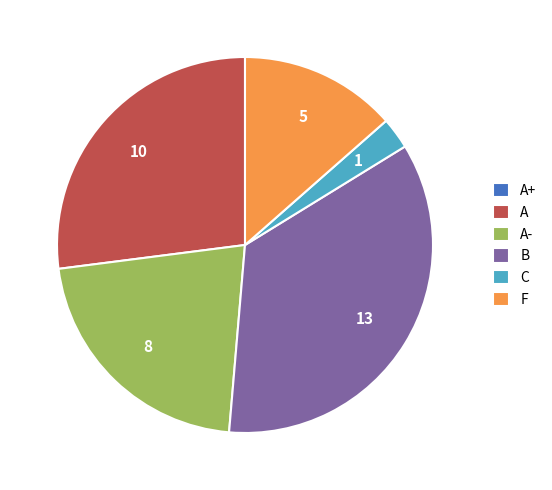

Is the sum of B and A greater than half?

Yes